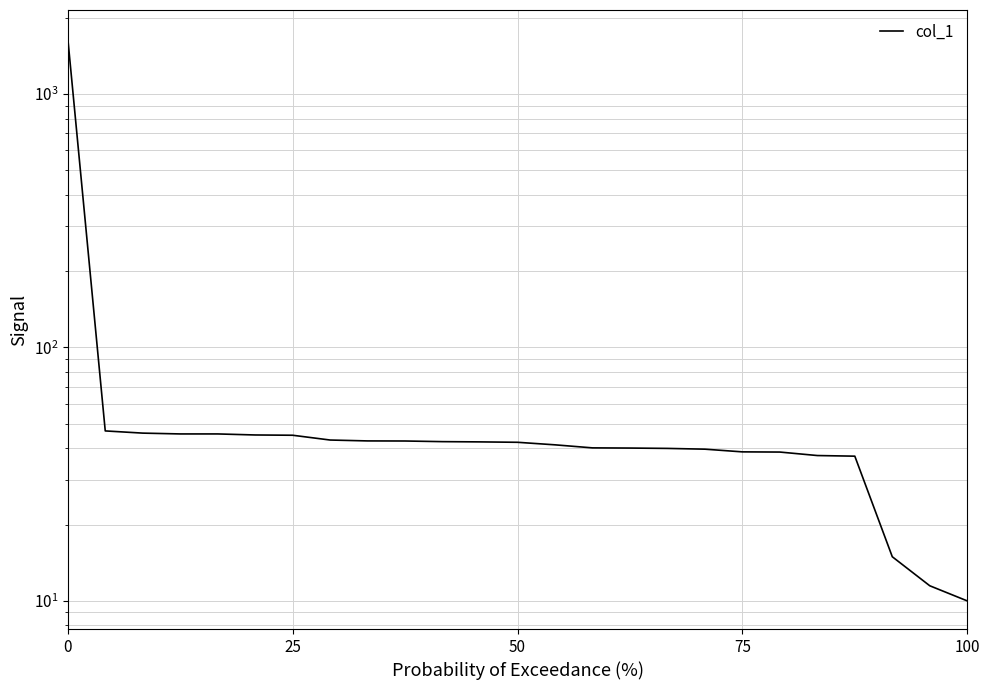

What is the sum of all values?

2579.6